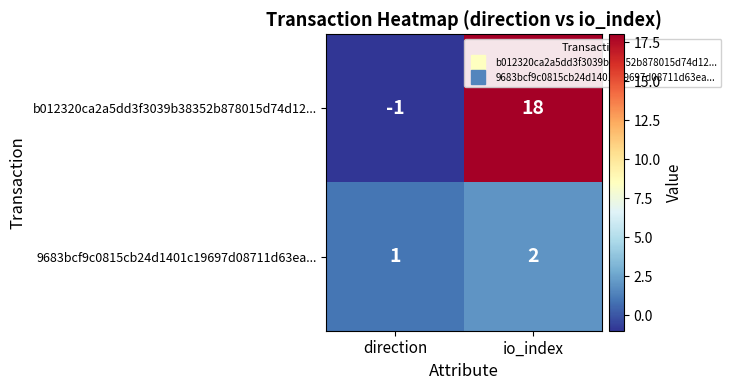

What is the sum of the 9683bcf9c0815cb24d1401c19697d08711d63ea... values at io_index and direction?

3